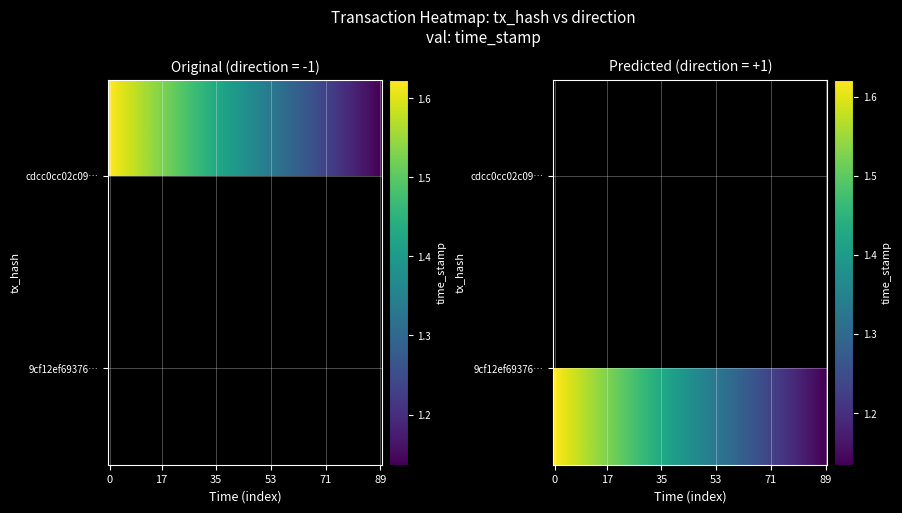

What is the maximum value shown in the chart?

1623594177